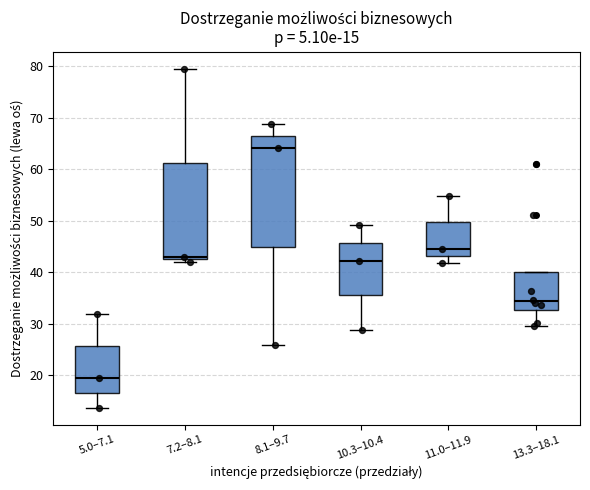

Which box is the tallest, from its lower edge to its upper edge?

8.1–9.7